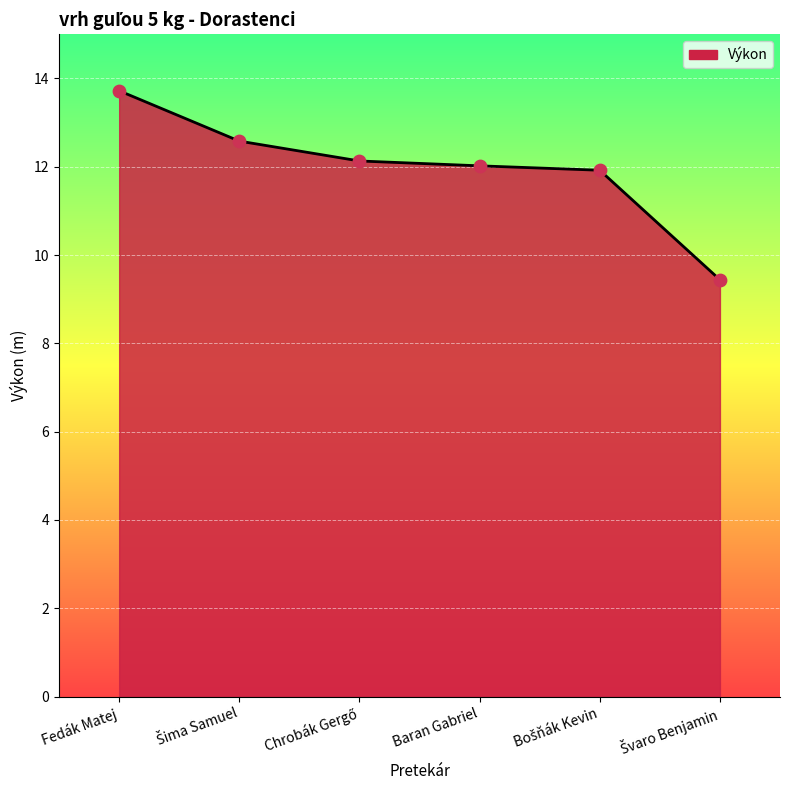

True or false: the data shows 12.0 at Baran Gabriel.

True